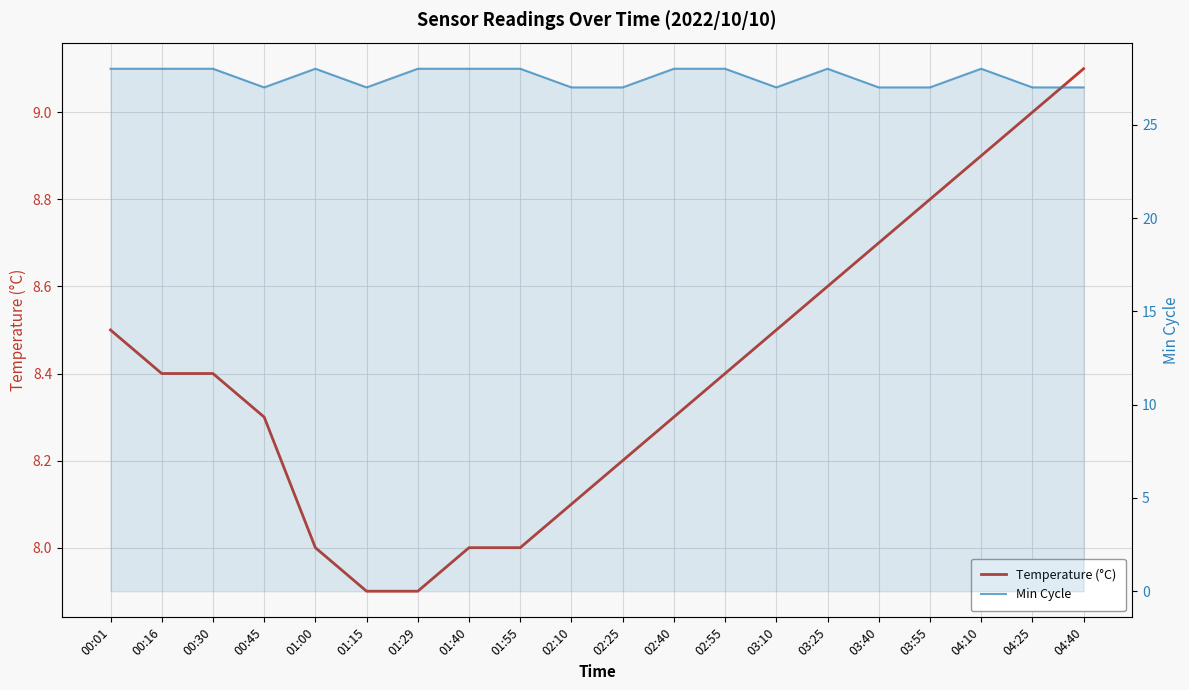

How many distinct data groups are displayed?

2